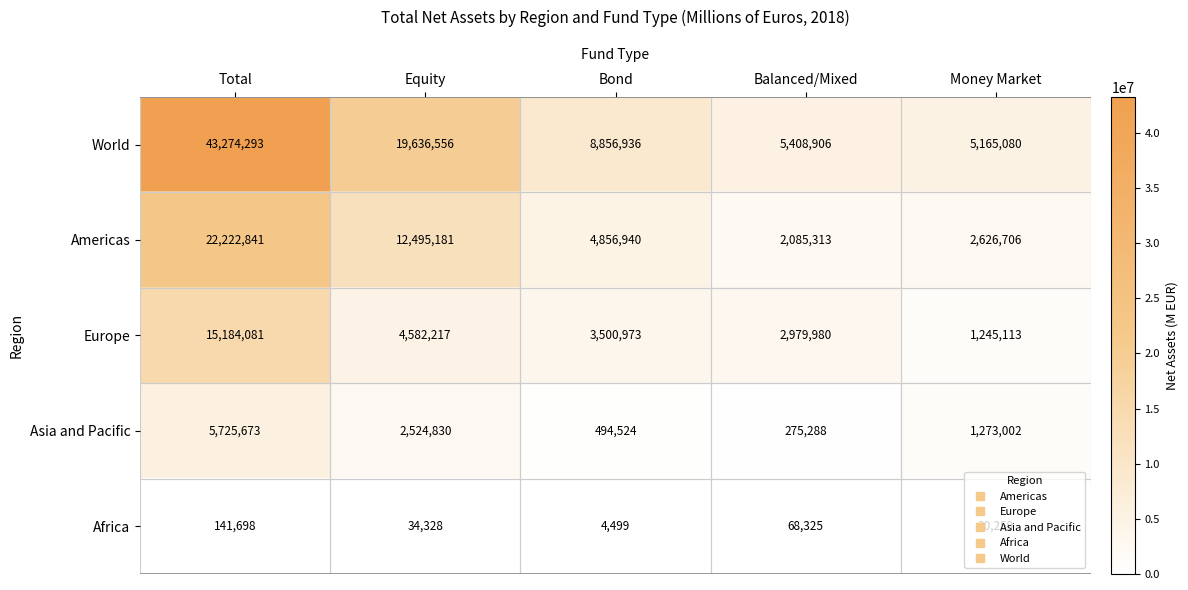

What is the difference between the second highest and minimum values in the World series?

14471476